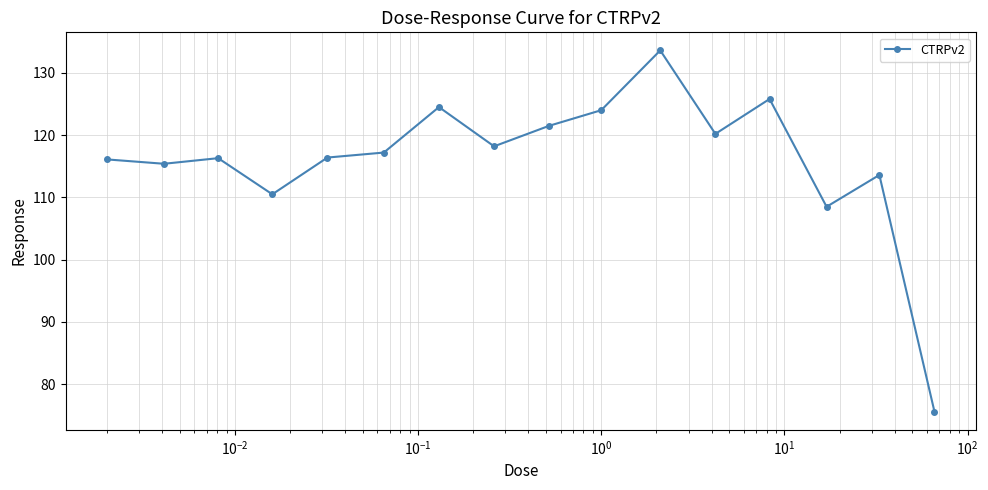

What is the difference between the maximum and minimum values?

58.0